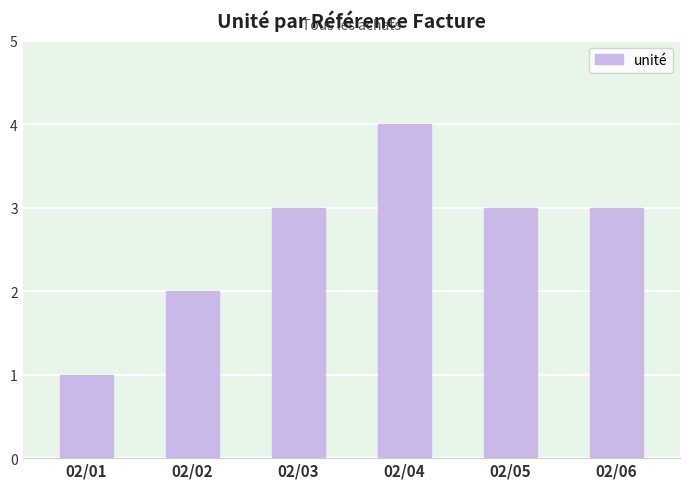

True or false: the data shows 2 at 02/03.

False